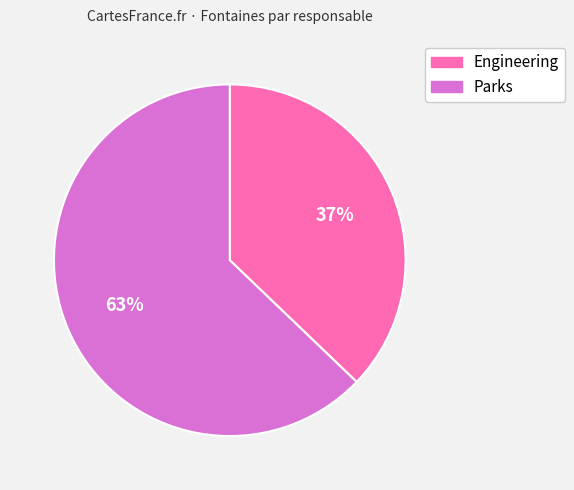

How many segments does this pie chart have?

2